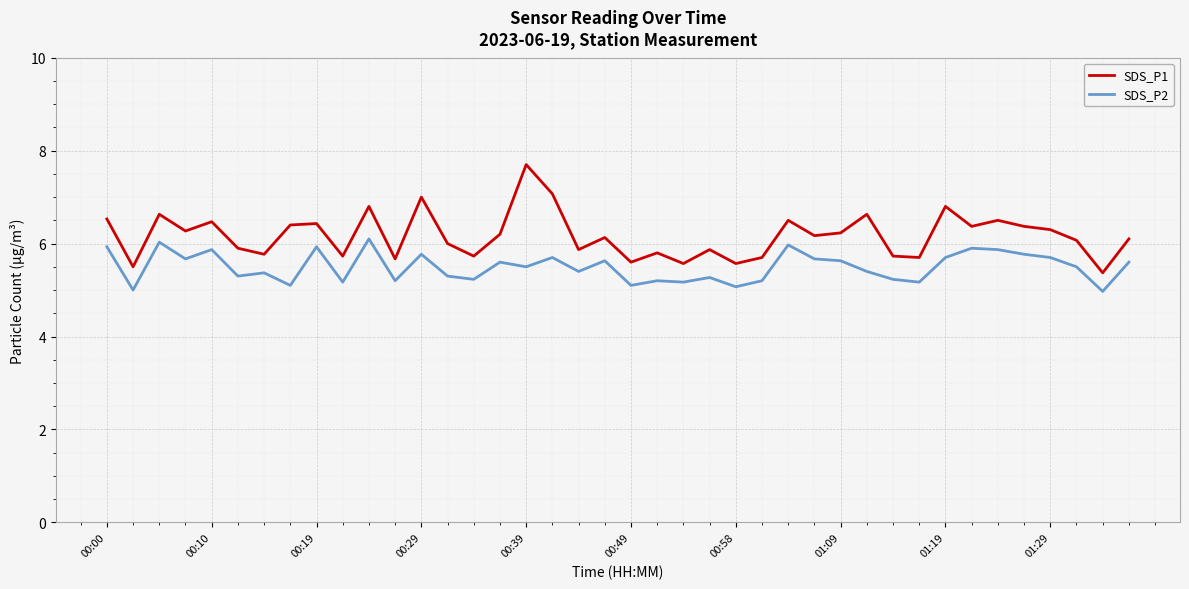

Which series has the largest range (max minus min)?

SDS_P1